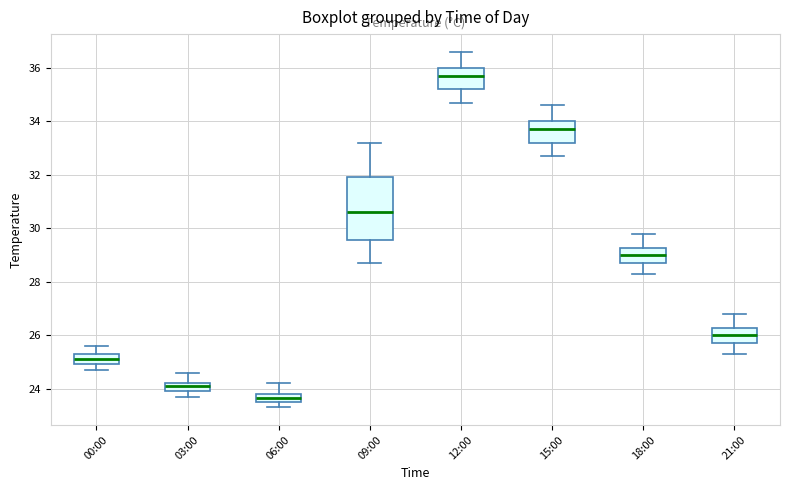

Which box is the tallest, from its lower edge to its upper edge?

09:00